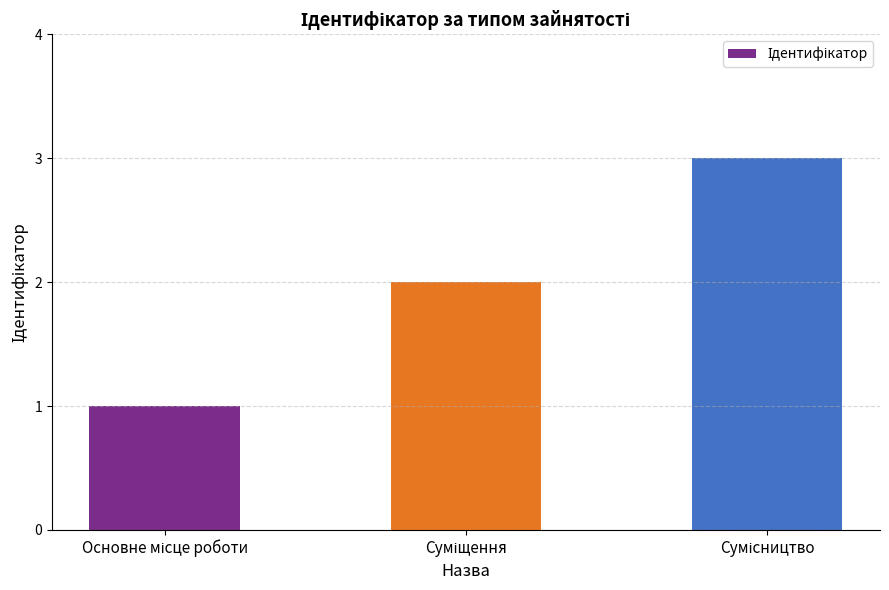

What is the greatest value displayed?

3